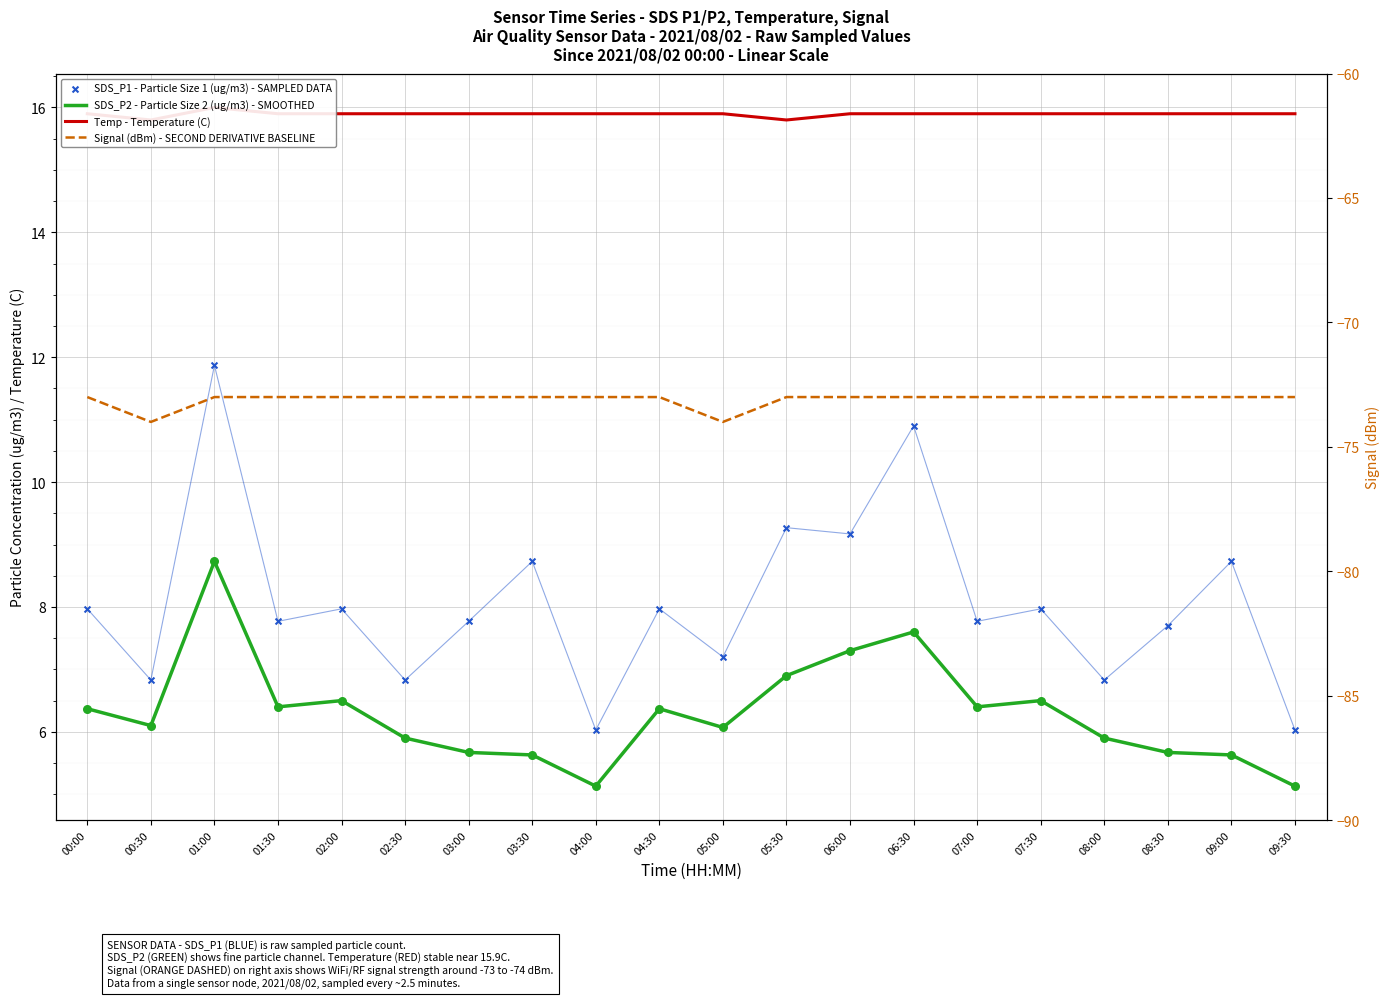

At how many categories does at least one series exceed 0?

20